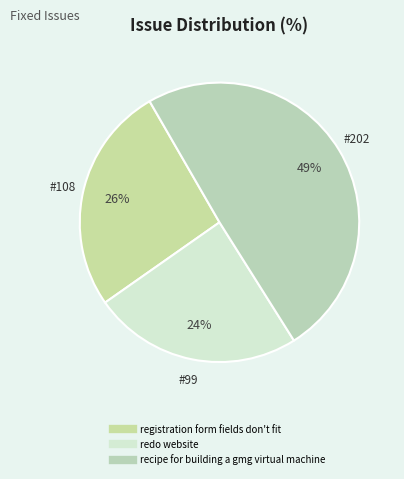

How many segments does this pie chart have?

3